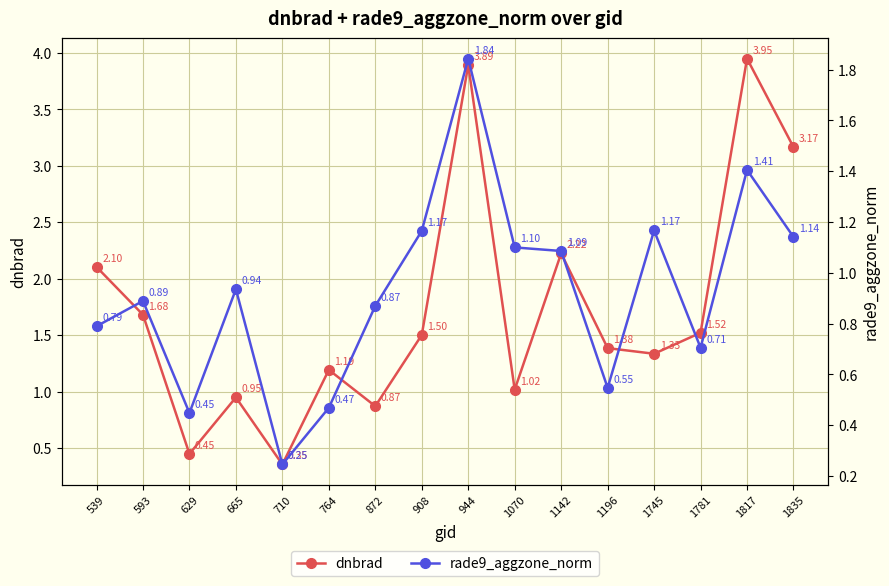

Reading left to right, transcribe all the data shown in this chart.

dnbrad: 2.1	1.7	0.4	0.9	0.4	1.2	0.9	1.5	3.9	1.0	2.2	1.4	1.3	1.5	4.0	3.2
rade9_aggzone_norm: 0.8	0.9	0.4	0.9	0.2	0.5	0.9	1.2	1.8	1.1	1.1	0.5	1.2	0.7	1.4	1.1